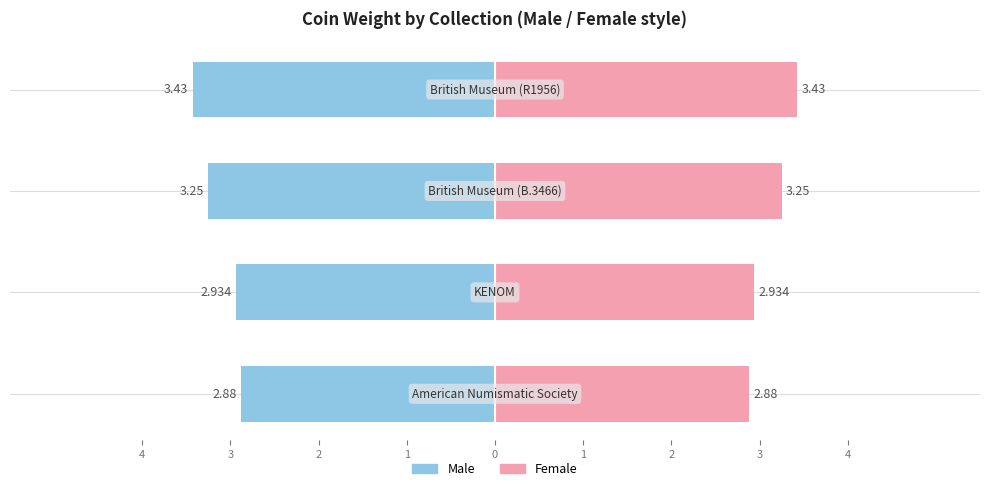

What is the sum of the Male values at 4 and 2?

-6.1